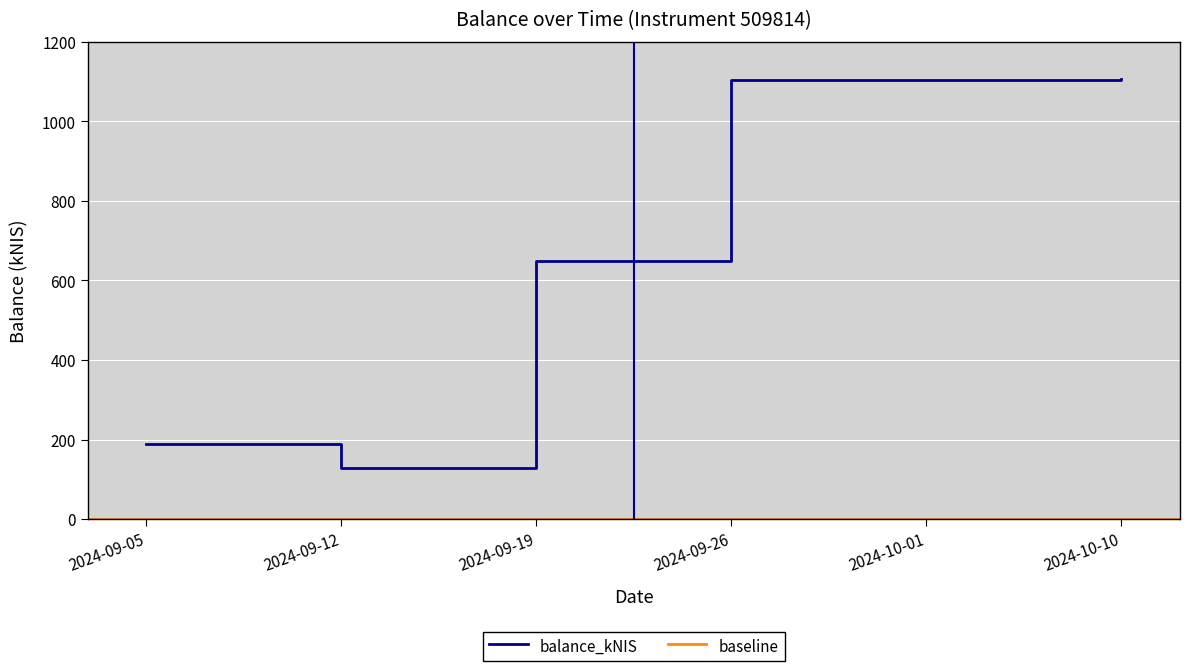

At which label is balance_kNIS closest to 616?

2024-09-19